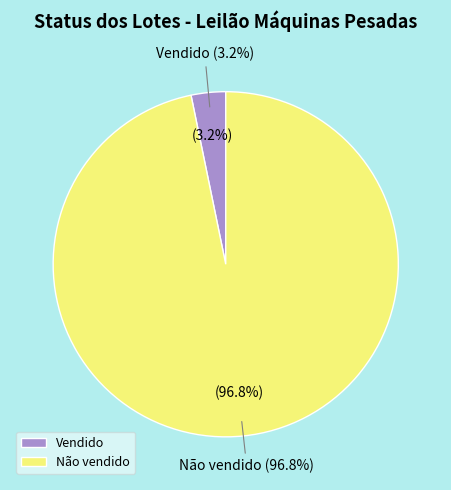

What percentage is NOT represented by Vendido?

96.8%